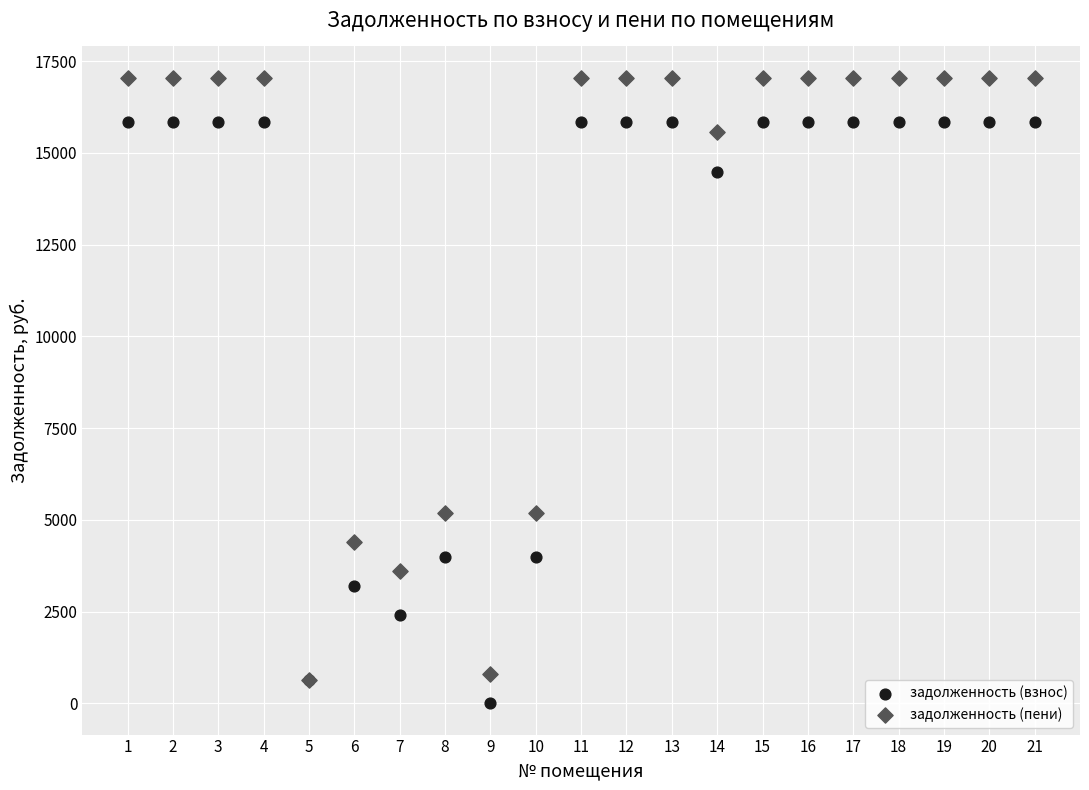

Which series has the widest spread of Y values?

задолженность (пени)